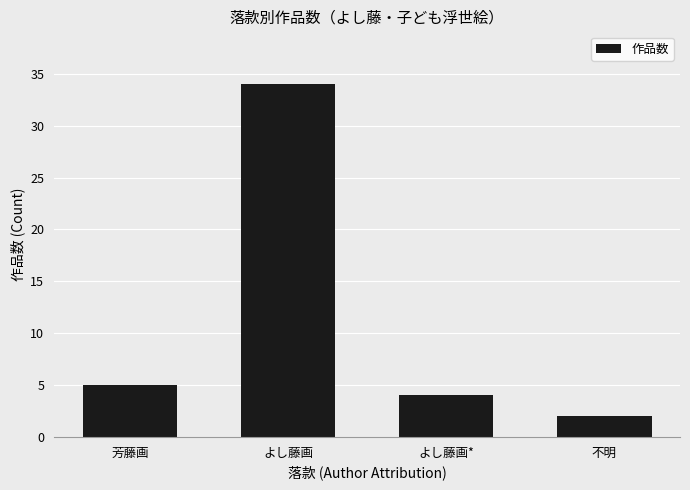

At which category does the chart reach its peak across all series?

よし藤画